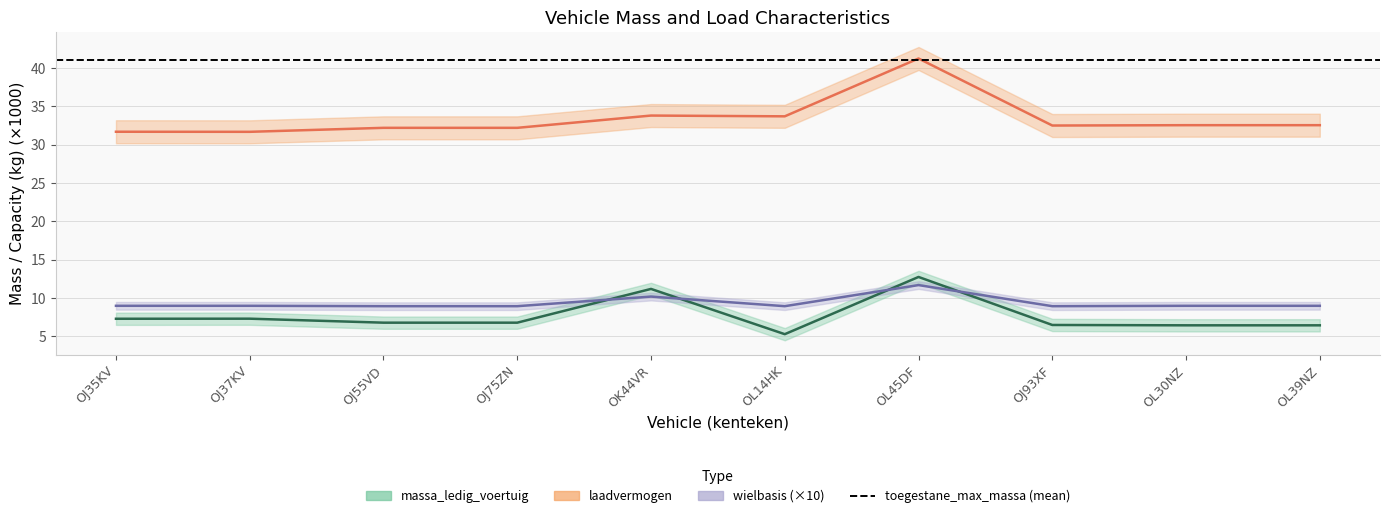

Is the value of laadvermogen at OL45DF greater than the value of wielbasis at OJ55VD?

Yes